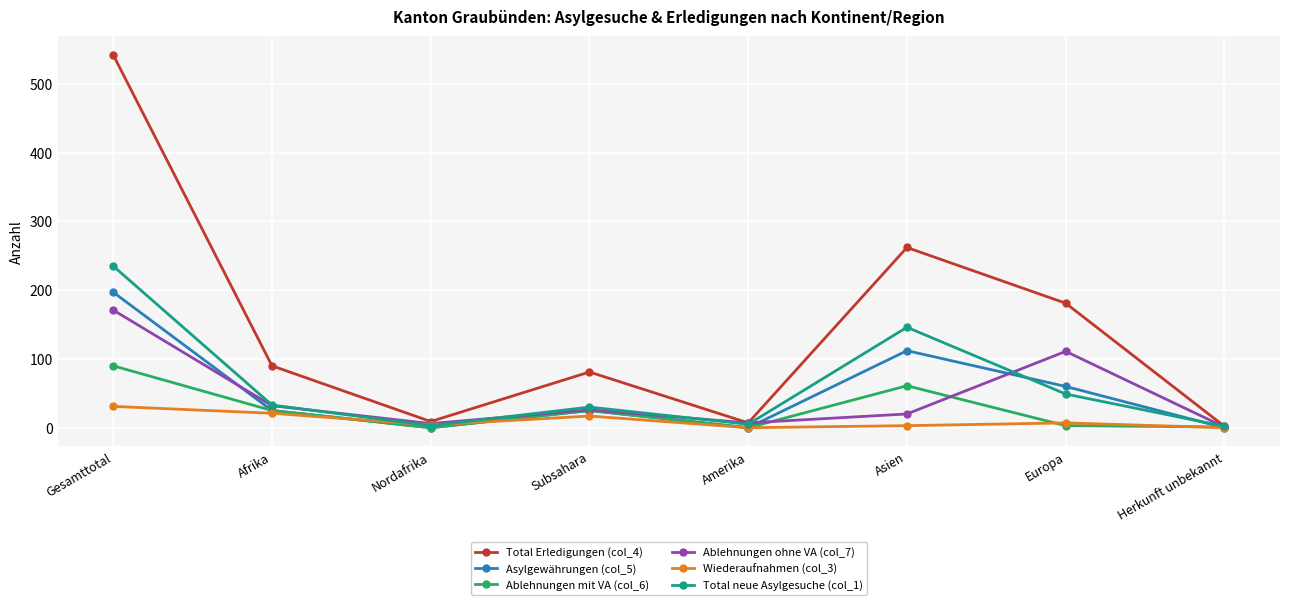

True or false: Total Erledigungen (col_4) has a value of 123 at Afrika.

False